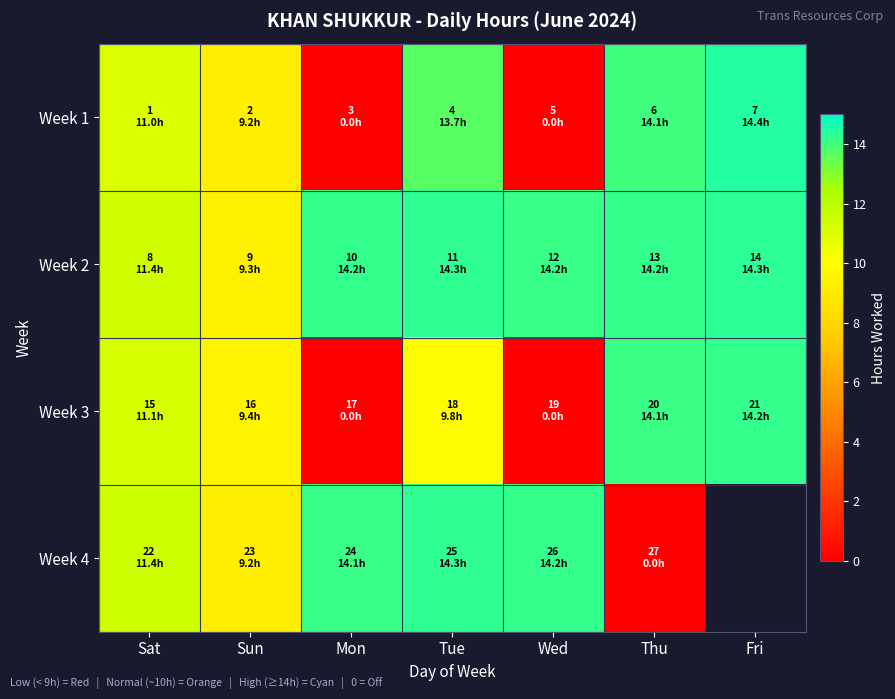

Rank the series at Mon from highest to lowest value.

Week 2, Week 4, Week 1, Week 3